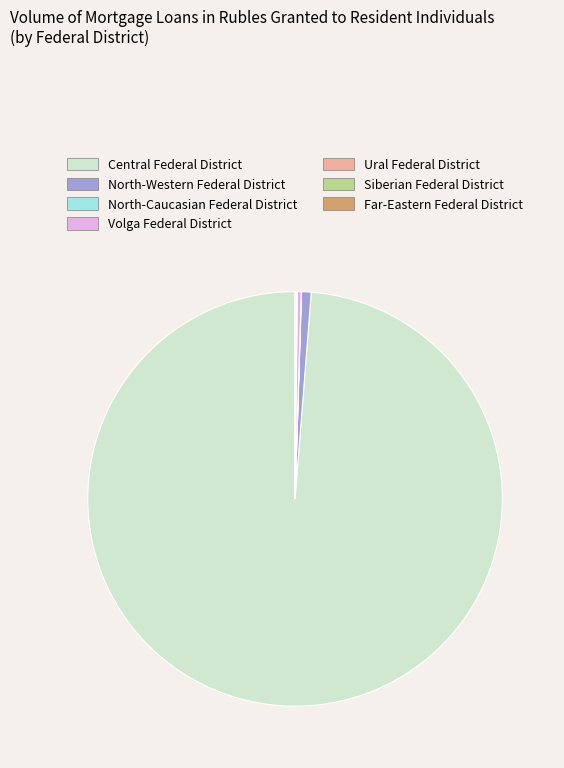

Which category has the biggest portion of the pie?

Central Federal District